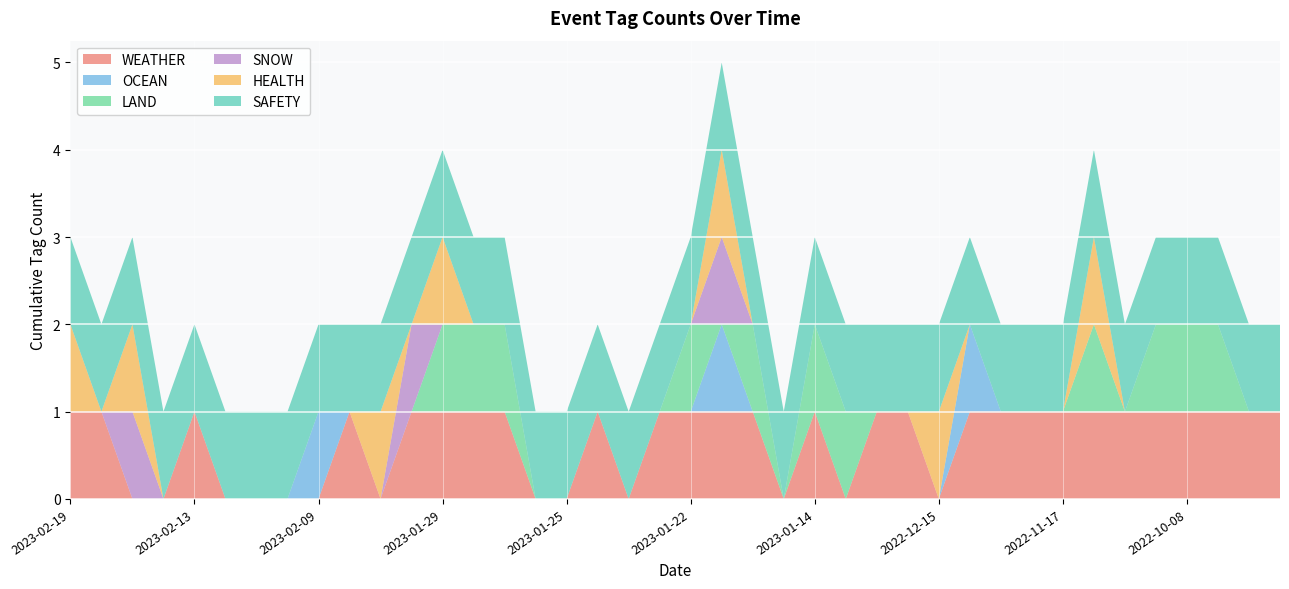

Reading left to right, transcribe all the data shown in this chart.

WEATHER: 1	1	0	0	1	0	0	0	0	1	0	1	1	1	1	0	0	1	0	1	1	1	1	0	1	0	1	1	0	1	1	1	1	1	1	1	1	1	1	1
OCEAN: 0	0	0	0	0	0	0	0	1	0	0	0	0	0	0	0	0	0	0	0	0	1	0	0	0	0	0	0	0	1	0	0	0	0	0	0	0	0	0	0
LAND: 0	0	0	0	0	0	0	0	0	0	0	0	1	1	1	0	0	0	0	0	1	0	1	0	1	1	0	0	0	0	0	0	0	1	0	1	1	1	0	0
SNOW: 0	0	1	0	0	0	0	0	0	0	0	1	0	0	0	0	0	0	0	0	0	1	0	0	0	0	0	0	0	0	0	0	0	0	0	0	0	0	0	0
HEALTH: 1	0	1	0	0	0	0	0	0	0	1	0	1	0	0	0	0	0	0	0	0	1	0	0	0	0	0	0	1	0	0	0	0	1	0	0	0	0	0	0
SAFETY: 1	1	1	1	1	1	1	1	1	1	1	1	1	1	1	1	1	1	1	1	1	1	1	1	1	1	1	1	1	1	1	1	1	1	1	1	1	1	1	1